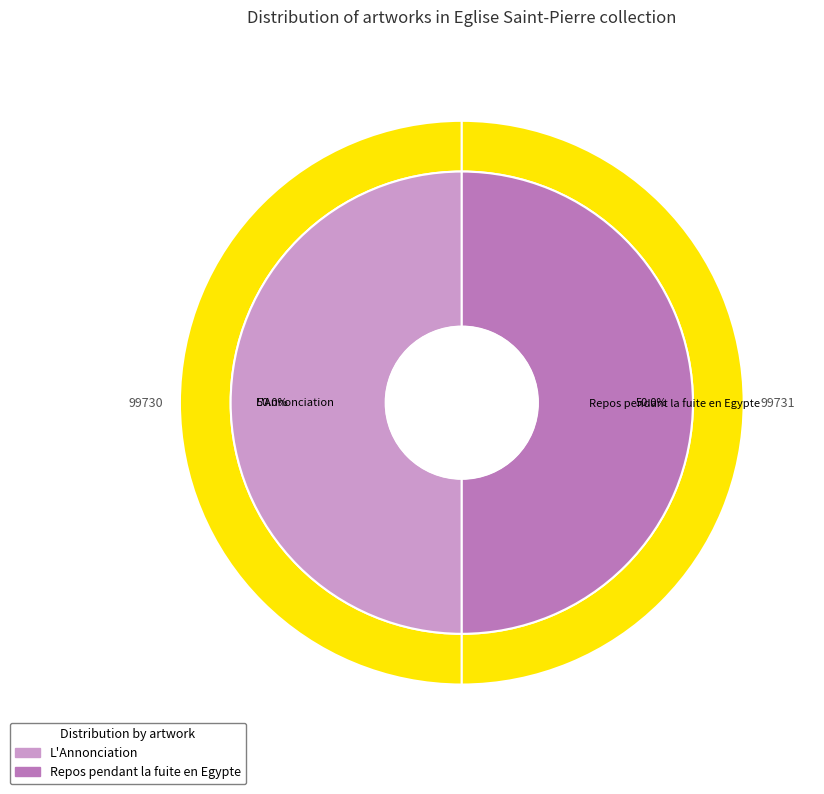

What is the largest slice in the pie chart?

Repos pendant la fuite en Egypte